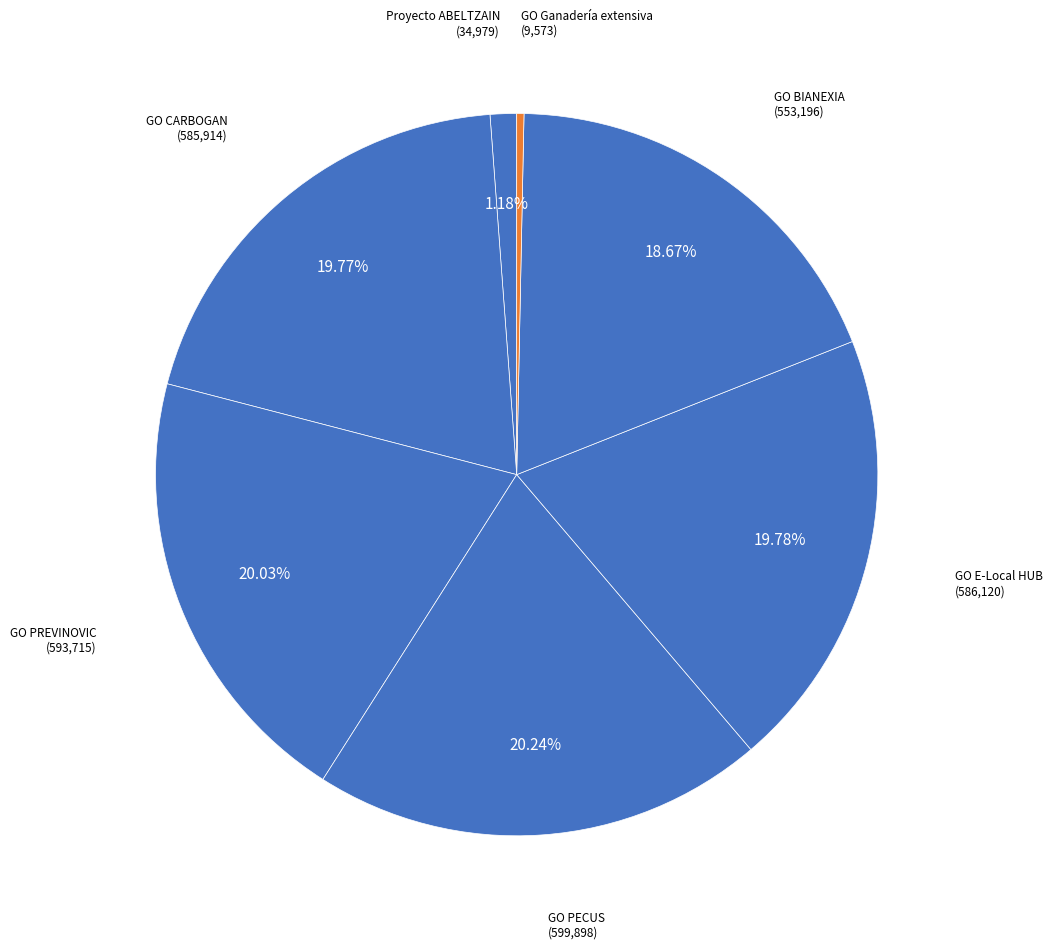

How many slices are in this pie chart?

7